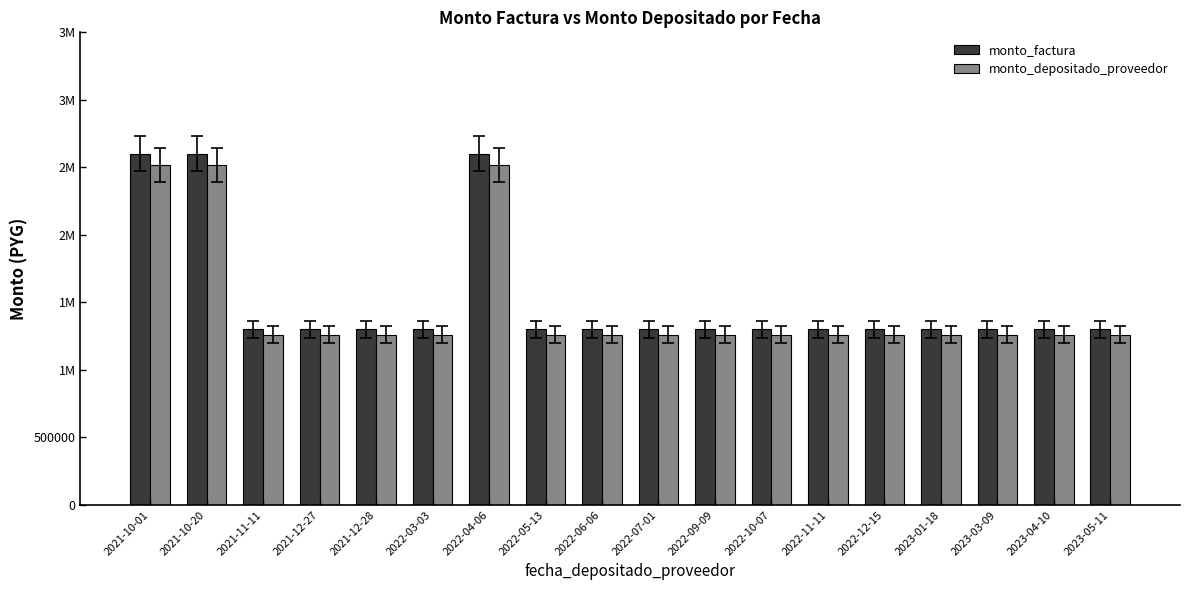

At 2022-10-07, list the series in order from smallest to largest.

monto_depositado_proveedor, monto_factura